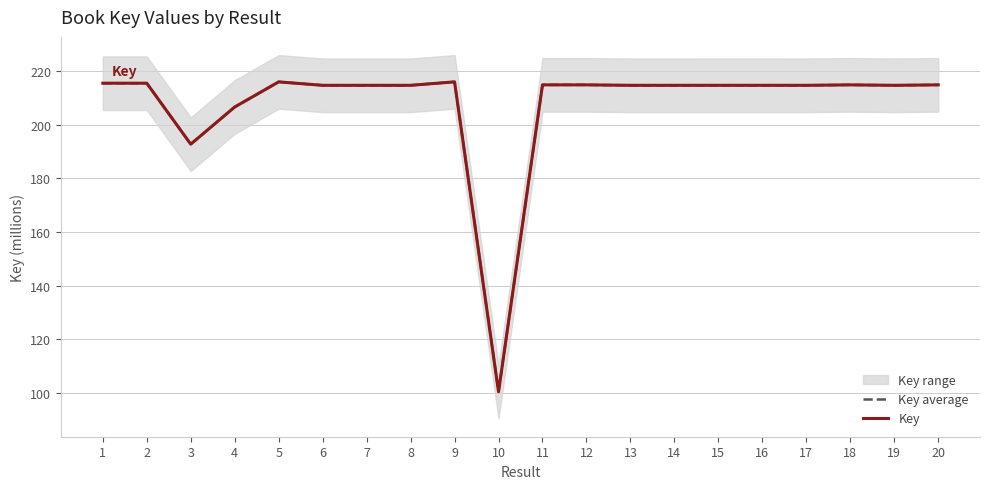

Reading left to right, extract all data points from this chart.

Key average: 215.5	215.5	192.7	206.6	216.0	214.7	214.7	214.7	216.0	100.4	214.9	214.9	214.7	214.7	214.7	214.7	214.7	214.9	214.7	214.9
Key: 215.5	215.5	192.7	206.6	216.0	214.7	214.7	214.7	216.0	100.4	214.9	214.9	214.7	214.7	214.7	214.7	214.7	214.9	214.7	214.9